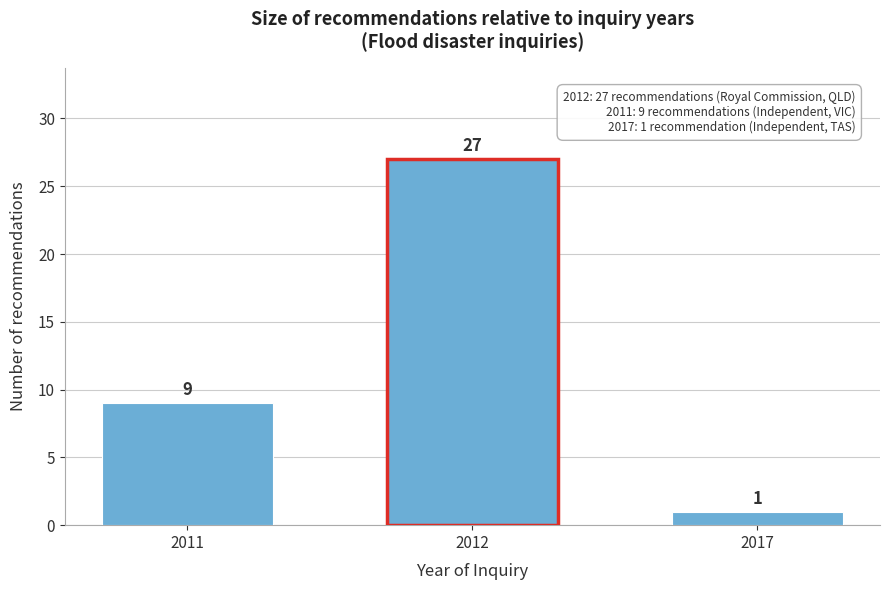

Reading left to right, what are all the values shown in this chart?

9	27	1